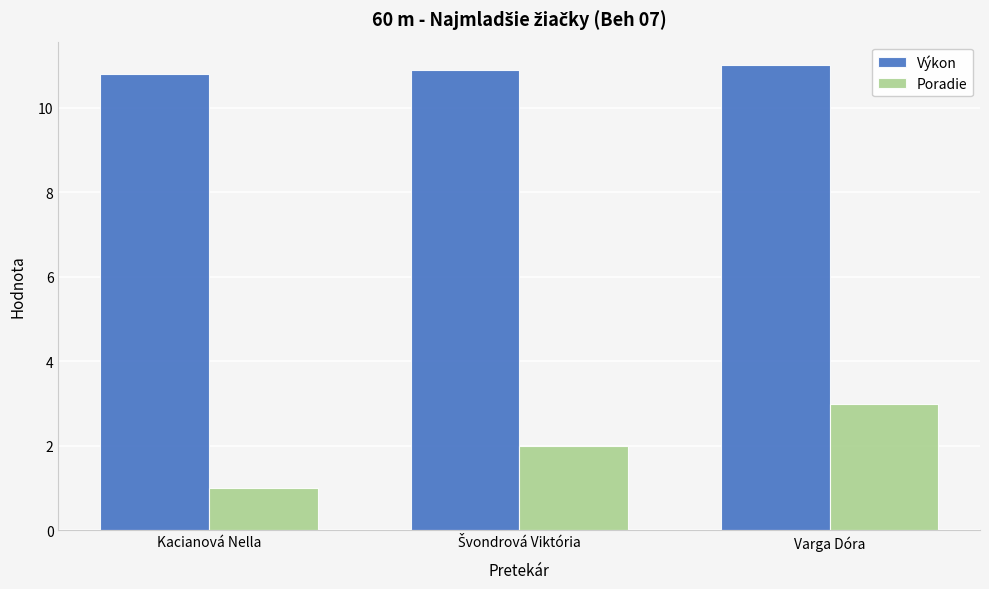

What is the difference between the highest and lowest values at Varga Dóra?

8.0